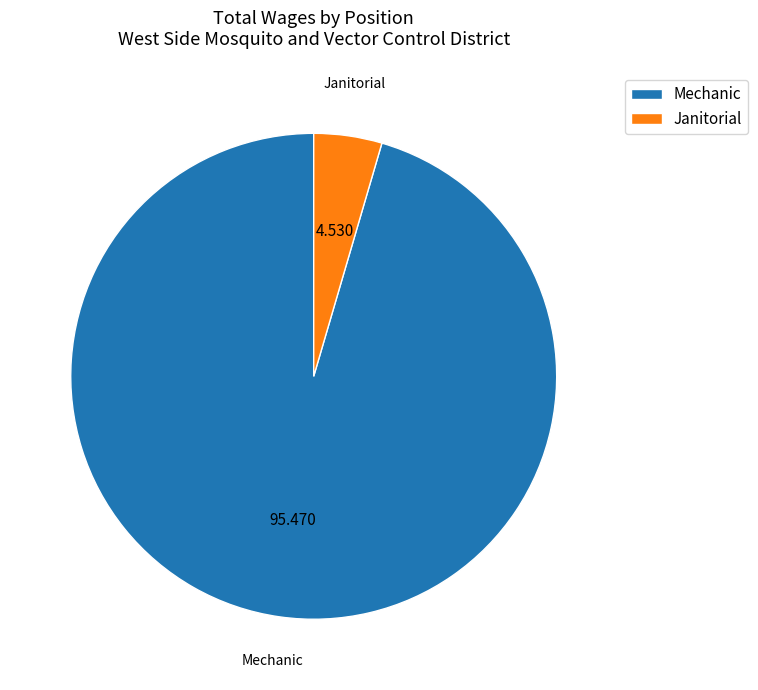

What is the smallest slice in the pie chart?

Janitorial